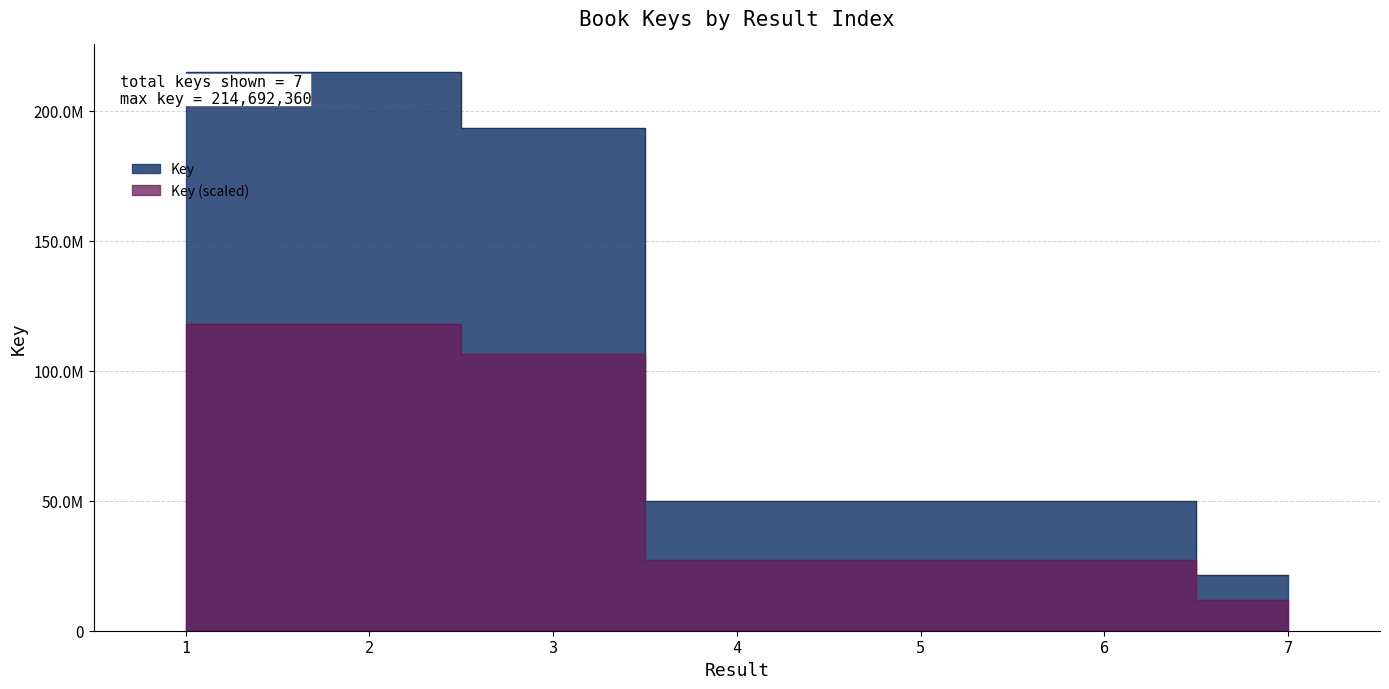

How many values are below 49715044?

3